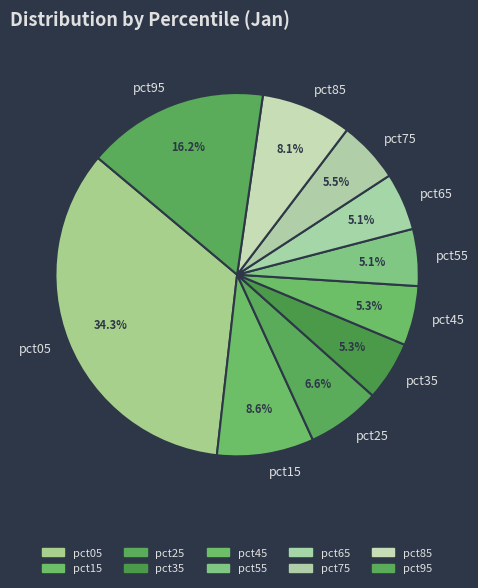

Is the sum of pct75 and pct55 greater than half?

No